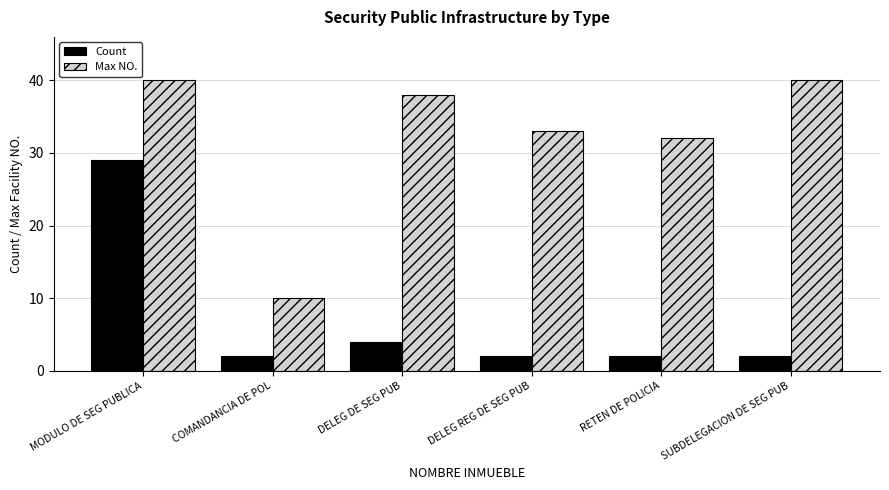

The Max NO. series shows 19 at RETEN DE POLICIA. True or false?

False